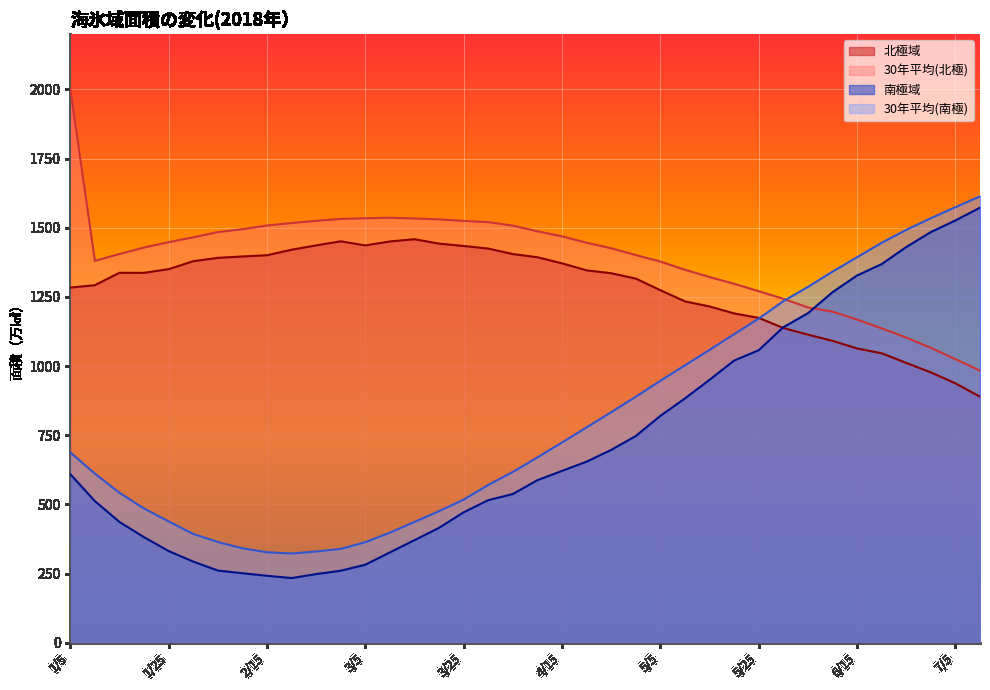

Which series changed the most between 1/10 and 1/15?

南極域